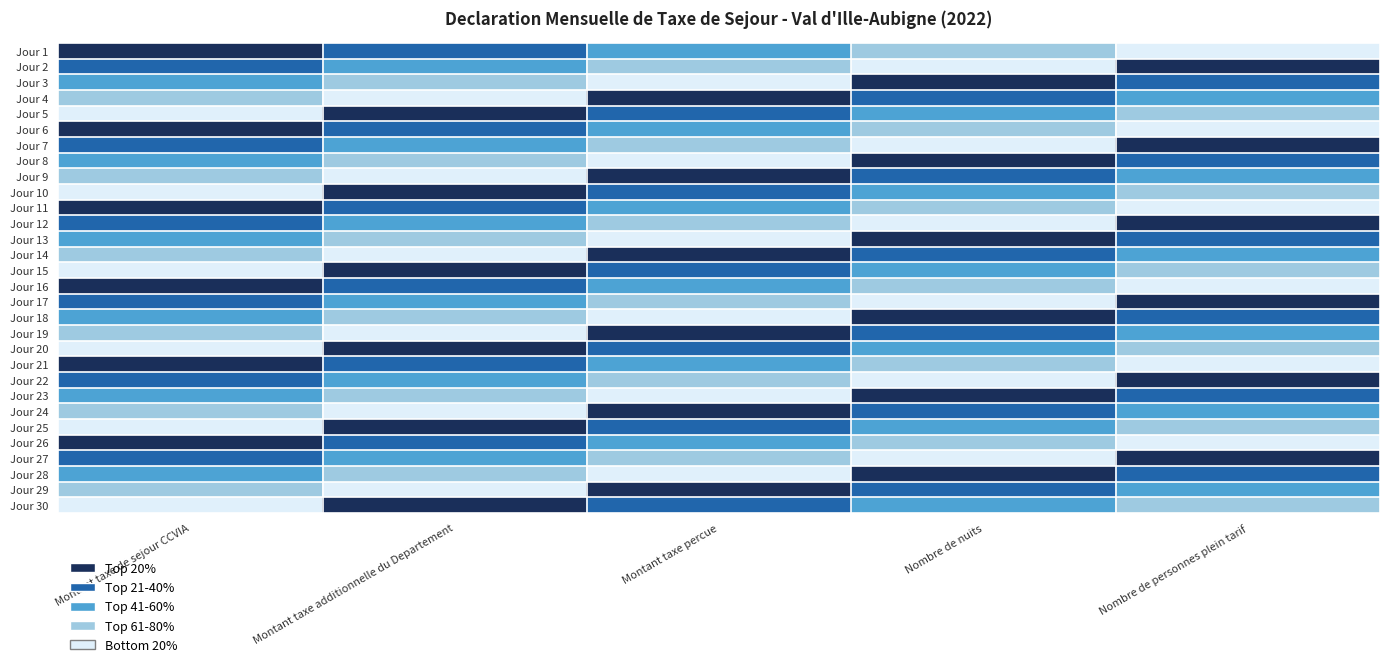

Reading right to left, extract all data points from this chart.

Jour 1: Nombre de personnes plein tarif=0.7	Nombre de nuits=0.5	Montant taxe percue=0.3	Montant taxe additionnelle du Departement=0.2	Montant taxe de sejour CCVIA=0.0
Jour 2: Nombre de personnes plein tarif=0.0	Nombre de nuits=0.7	Montant taxe percue=0.5	Montant taxe additionnelle du Departement=0.3	Montant taxe de sejour CCVIA=0.2
Jour 3: Nombre de personnes plein tarif=0.2	Nombre de nuits=0.0	Montant taxe percue=0.7	Montant taxe additionnelle du Departement=0.5	Montant taxe de sejour CCVIA=0.3
Jour 4: Nombre de personnes plein tarif=0.3	Nombre de nuits=0.2	Montant taxe percue=0.0	Montant taxe additionnelle du Departement=0.7	Montant taxe de sejour CCVIA=0.5
Jour 5: Nombre de personnes plein tarif=0.5	Nombre de nuits=0.3	Montant taxe percue=0.2	Montant taxe additionnelle du Departement=0.0	Montant taxe de sejour CCVIA=0.7
Jour 6: Nombre de personnes plein tarif=0.7	Nombre de nuits=0.5	Montant taxe percue=0.3	Montant taxe additionnelle du Departement=0.2	Montant taxe de sejour CCVIA=0.0
Jour 7: Nombre de personnes plein tarif=0.0	Nombre de nuits=0.7	Montant taxe percue=0.5	Montant taxe additionnelle du Departement=0.3	Montant taxe de sejour CCVIA=0.2
Jour 8: Nombre de personnes plein tarif=0.2	Nombre de nuits=0.0	Montant taxe percue=0.7	Montant taxe additionnelle du Departement=0.5	Montant taxe de sejour CCVIA=0.3
Jour 9: Nombre de personnes plein tarif=0.3	Nombre de nuits=0.2	Montant taxe percue=0.0	Montant taxe additionnelle du Departement=0.7	Montant taxe de sejour CCVIA=0.5
Jour 10: Nombre de personnes plein tarif=0.5	Nombre de nuits=0.3	Montant taxe percue=0.2	Montant taxe additionnelle du Departement=0.0	Montant taxe de sejour CCVIA=0.7
Jour 11: Nombre de personnes plein tarif=0.7	Nombre de nuits=0.5	Montant taxe percue=0.3	Montant taxe additionnelle du Departement=0.2	Montant taxe de sejour CCVIA=0.0
Jour 12: Nombre de personnes plein tarif=0.0	Nombre de nuits=0.7	Montant taxe percue=0.5	Montant taxe additionnelle du Departement=0.3	Montant taxe de sejour CCVIA=0.2
Jour 13: Nombre de personnes plein tarif=0.2	Nombre de nuits=0.0	Montant taxe percue=0.7	Montant taxe additionnelle du Departement=0.5	Montant taxe de sejour CCVIA=0.3
Jour 14: Nombre de personnes plein tarif=0.3	Nombre de nuits=0.2	Montant taxe percue=0.0	Montant taxe additionnelle du Departement=0.7	Montant taxe de sejour CCVIA=0.5
Jour 15: Nombre de personnes plein tarif=0.5	Nombre de nuits=0.3	Montant taxe percue=0.2	Montant taxe additionnelle du Departement=0.0	Montant taxe de sejour CCVIA=0.7
Jour 16: Nombre de personnes plein tarif=0.7	Nombre de nuits=0.5	Montant taxe percue=0.3	Montant taxe additionnelle du Departement=0.2	Montant taxe de sejour CCVIA=0.0
Jour 17: Nombre de personnes plein tarif=0.0	Nombre de nuits=0.7	Montant taxe percue=0.5	Montant taxe additionnelle du Departement=0.3	Montant taxe de sejour CCVIA=0.2
Jour 18: Nombre de personnes plein tarif=0.2	Nombre de nuits=0.0	Montant taxe percue=0.7	Montant taxe additionnelle du Departement=0.5	Montant taxe de sejour CCVIA=0.3
Jour 19: Nombre de personnes plein tarif=0.3	Nombre de nuits=0.2	Montant taxe percue=0.0	Montant taxe additionnelle du Departement=0.7	Montant taxe de sejour CCVIA=0.5
Jour 20: Nombre de personnes plein tarif=0.5	Nombre de nuits=0.3	Montant taxe percue=0.2	Montant taxe additionnelle du Departement=0.0	Montant taxe de sejour CCVIA=0.7
Jour 21: Nombre de personnes plein tarif=0.7	Nombre de nuits=0.5	Montant taxe percue=0.3	Montant taxe additionnelle du Departement=0.2	Montant taxe de sejour CCVIA=0.0
Jour 22: Nombre de personnes plein tarif=0.0	Nombre de nuits=0.7	Montant taxe percue=0.5	Montant taxe additionnelle du Departement=0.3	Montant taxe de sejour CCVIA=0.2
Jour 23: Nombre de personnes plein tarif=0.2	Nombre de nuits=0.0	Montant taxe percue=0.7	Montant taxe additionnelle du Departement=0.5	Montant taxe de sejour CCVIA=0.3
Jour 24: Nombre de personnes plein tarif=0.3	Nombre de nuits=0.2	Montant taxe percue=0.0	Montant taxe additionnelle du Departement=0.7	Montant taxe de sejour CCVIA=0.5
Jour 25: Nombre de personnes plein tarif=0.5	Nombre de nuits=0.3	Montant taxe percue=0.2	Montant taxe additionnelle du Departement=0.0	Montant taxe de sejour CCVIA=0.7
Jour 26: Nombre de personnes plein tarif=0.7	Nombre de nuits=0.5	Montant taxe percue=0.3	Montant taxe additionnelle du Departement=0.2	Montant taxe de sejour CCVIA=0.0
Jour 27: Nombre de personnes plein tarif=0.0	Nombre de nuits=0.7	Montant taxe percue=0.5	Montant taxe additionnelle du Departement=0.3	Montant taxe de sejour CCVIA=0.2
Jour 28: Nombre de personnes plein tarif=0.2	Nombre de nuits=0.0	Montant taxe percue=0.7	Montant taxe additionnelle du Departement=0.5	Montant taxe de sejour CCVIA=0.3
Jour 29: Nombre de personnes plein tarif=0.3	Nombre de nuits=0.2	Montant taxe percue=0.0	Montant taxe additionnelle du Departement=0.7	Montant taxe de sejour CCVIA=0.5
Jour 30: Nombre de personnes plein tarif=0.5	Nombre de nuits=0.3	Montant taxe percue=0.2	Montant taxe additionnelle du Departement=0.0	Montant taxe de sejour CCVIA=0.7